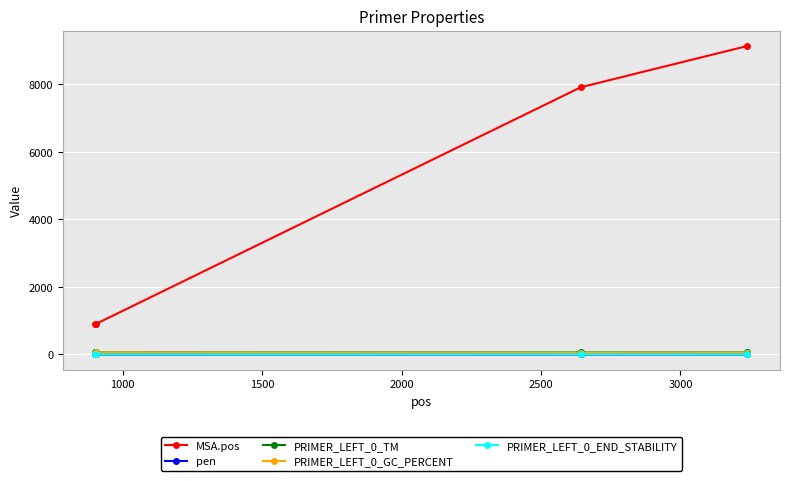

What is the maximum value for MSA.pos?

9132.0